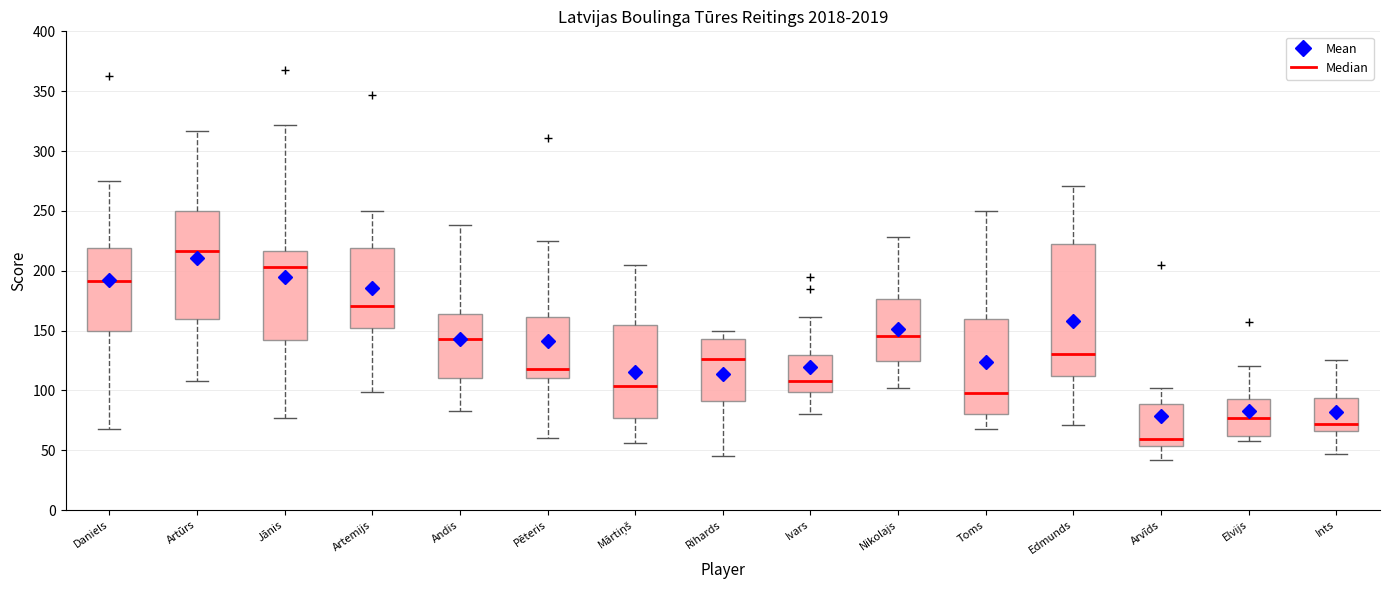

Reading left to right, read every box against the y-axis: the position of its median line, the range the box covers, and the ends of its whiskers. The values are not printed on the chart, so give them approximately, as read against the axis.

Daniels: median 190, box 150 to 220, whiskers 70 to 275
Artūrs: median 215, box 160 to 250, whiskers 110 to 315
Jānis: median 205, box 140 to 215, whiskers 75 to 320
Artemijs: median 170, box 150 to 220, whiskers 100 to 250
Andis: median 145, box 110 to 165, whiskers 85 to 240
Pēteris: median 120, box 110 to 160, whiskers 60 to 225
Mārtiņš: median 105, box 75 to 155, whiskers 55 to 205
Rihards: median 125, box 90 to 145, whiskers 45 to 150
Ivars: median 110, box 100 to 130, whiskers 80 to 160
Nikolajs: median 145, box 125 to 175, whiskers 100 to 230
Toms: median 100, box 80 to 160, whiskers 70 to 250
Edmunds: median 130, box 110 to 220, whiskers 70 to 270
Arvīds: median 60, box 55 to 90, whiskers 40 to 100
Elvijs: median 75, box 60 to 95, whiskers 60 (just below the box's lower edge) to 120
Ints: median 70, box 65 to 95, whiskers 45 to 125